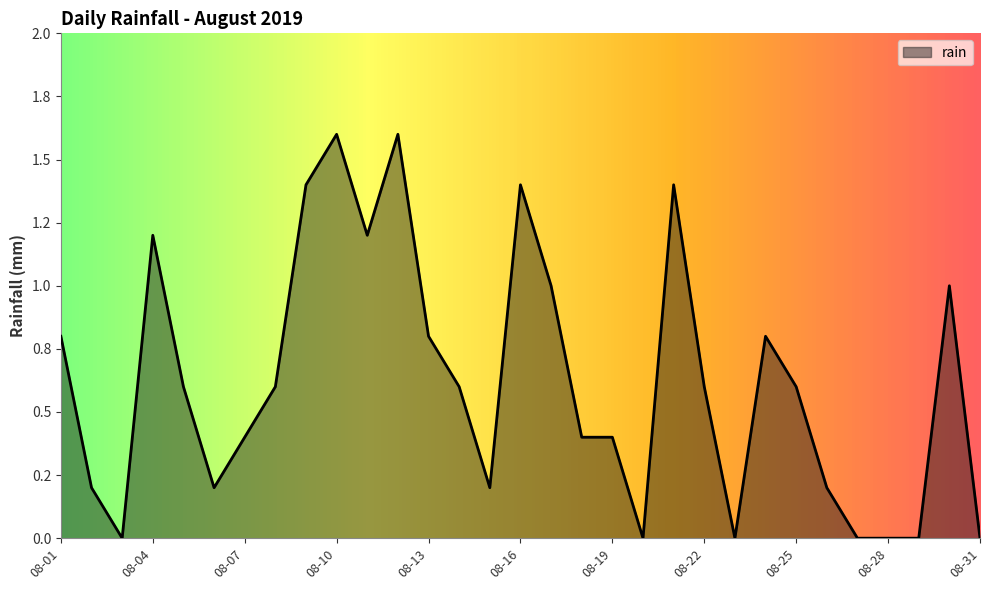

Is this an area chart (filled region under the line)?

Yes